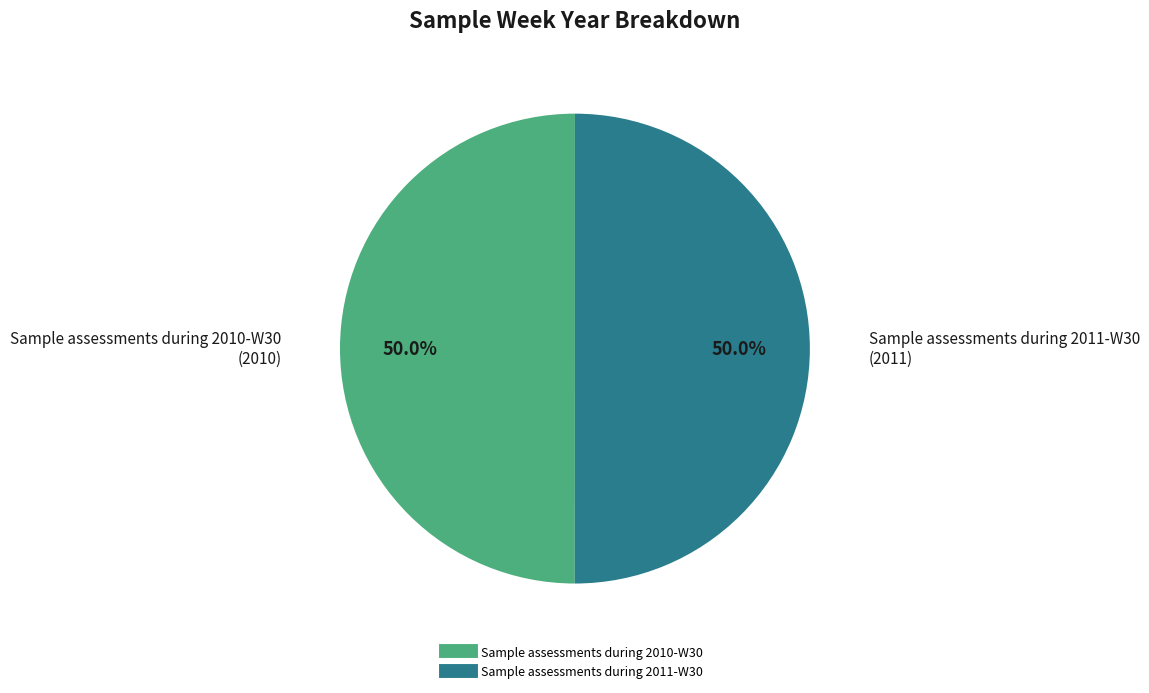

What is the ratio of the value at Sample assessments during 2010-W30 to the value at Sample assessments during 2011-W30?

1.0